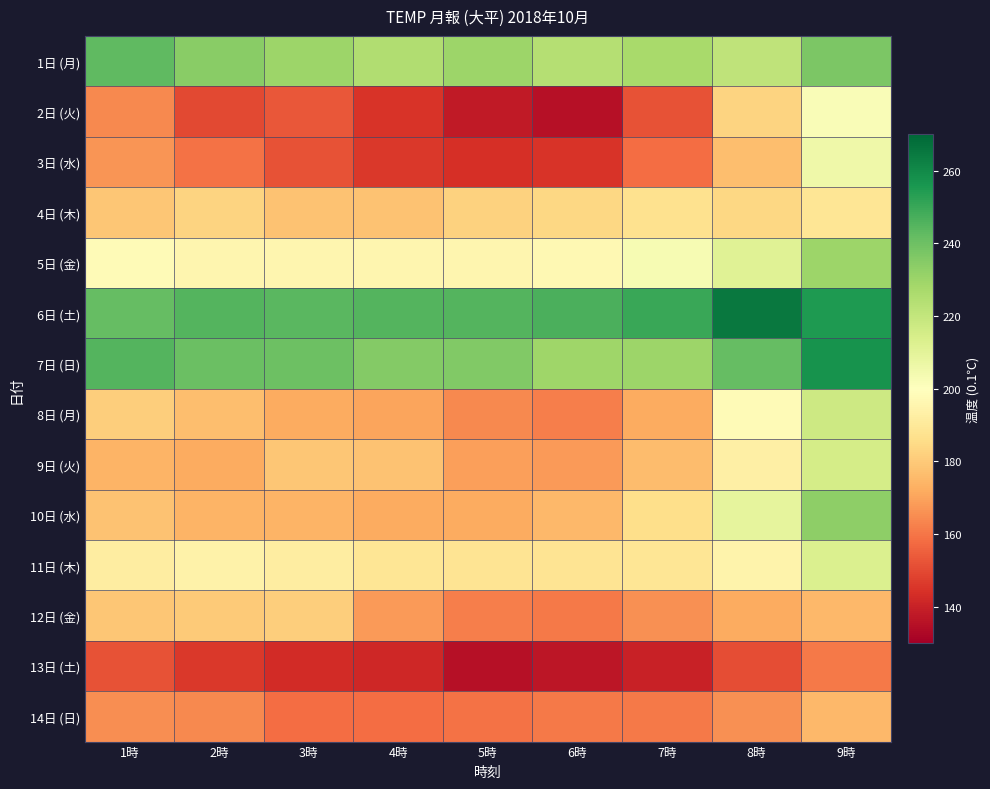

Which series changed the most between 2時 and 4時?

3日 (水)